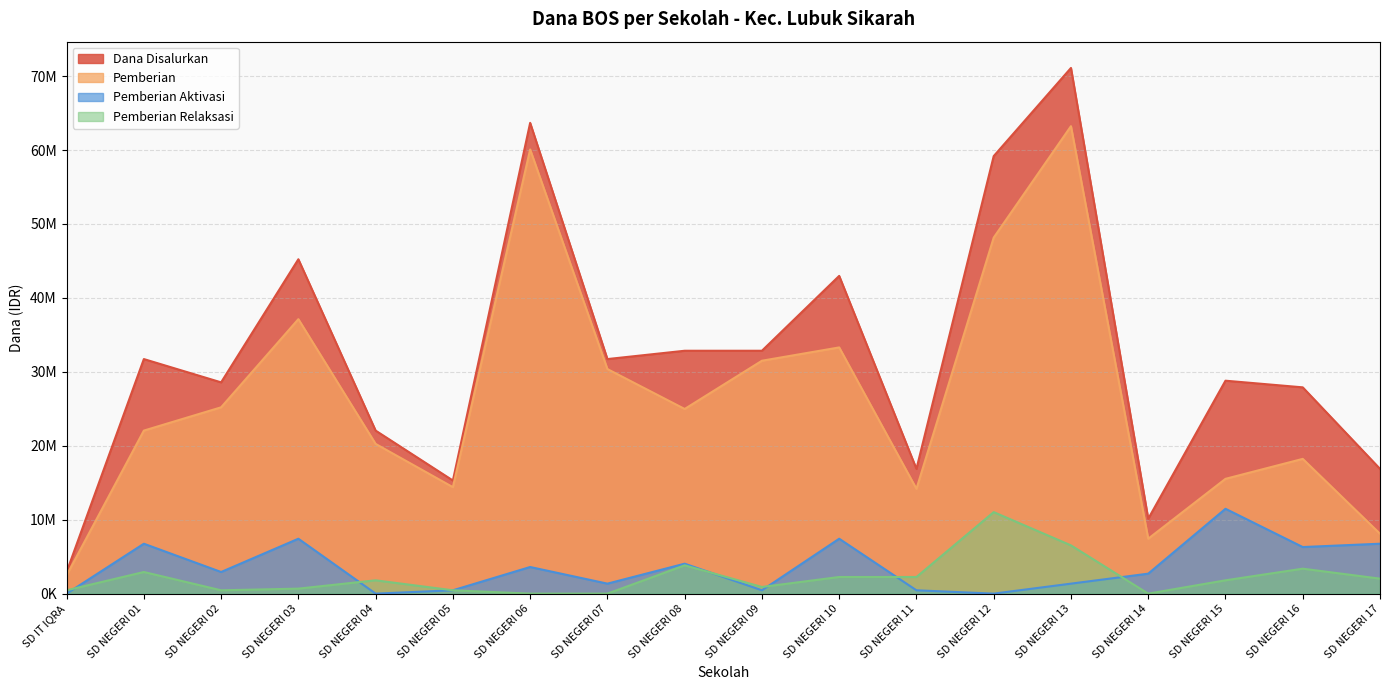

What is the label of the 13th point from the left?

SD NEGERI 12